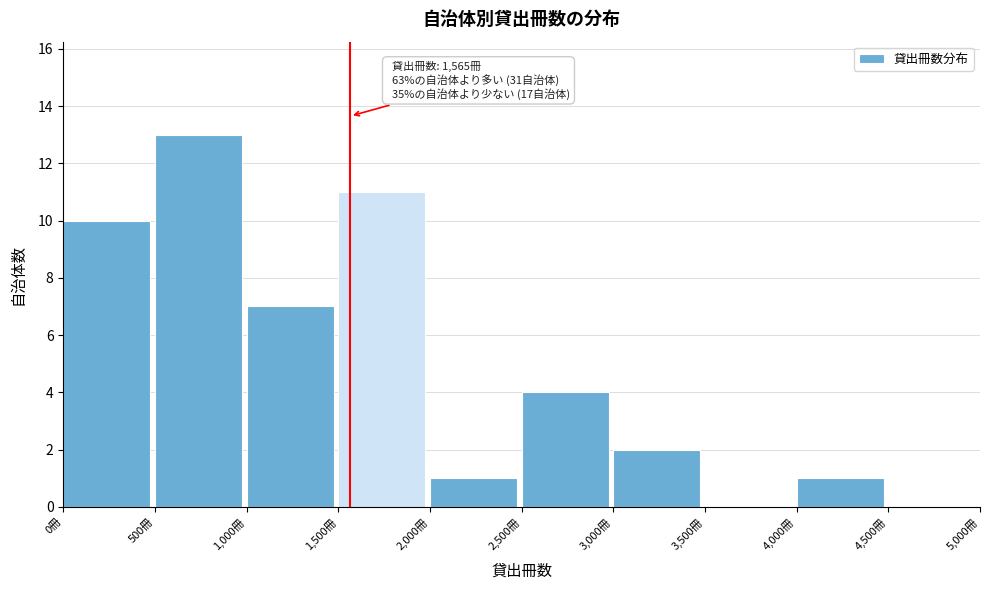

Over which range of the x-axis is the bar tallest?

500 to 1000